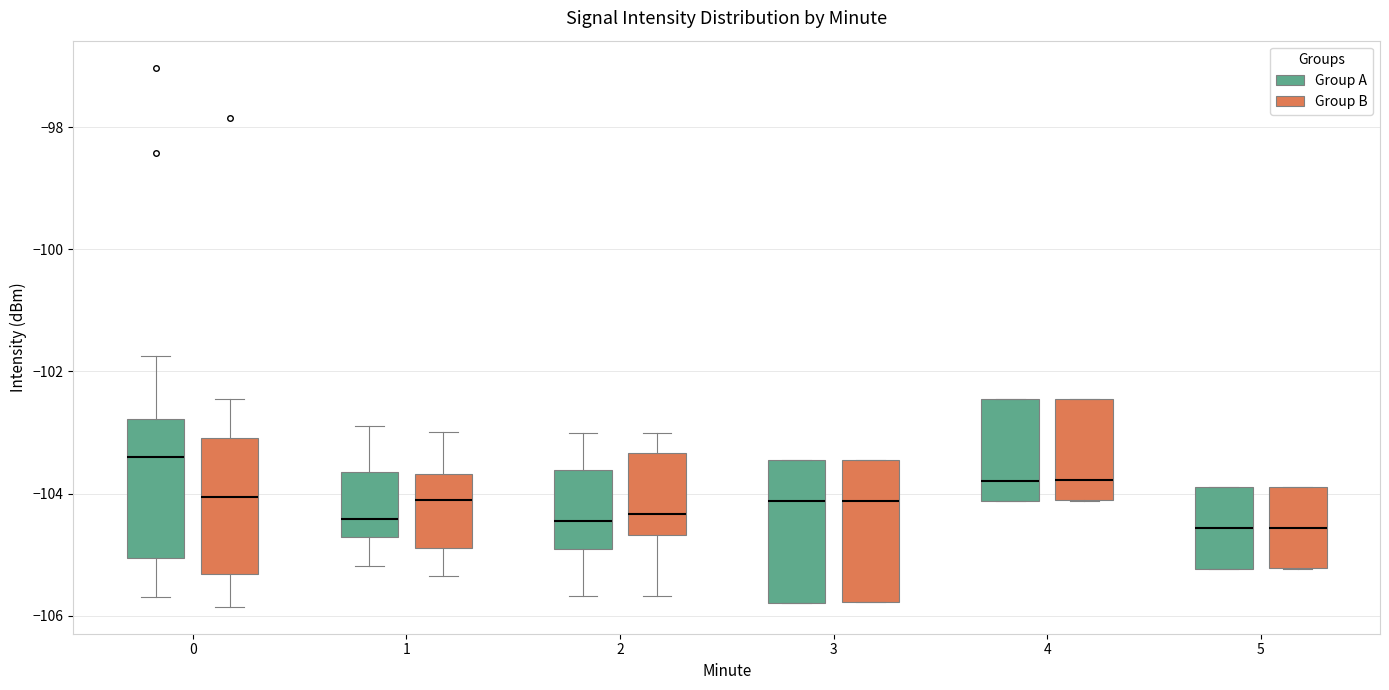

Where does the median line of the box for 5 (Group A) sit on the y-axis? The values are not printed on the chart, so give them approximately, as read against the axis.

-104.6